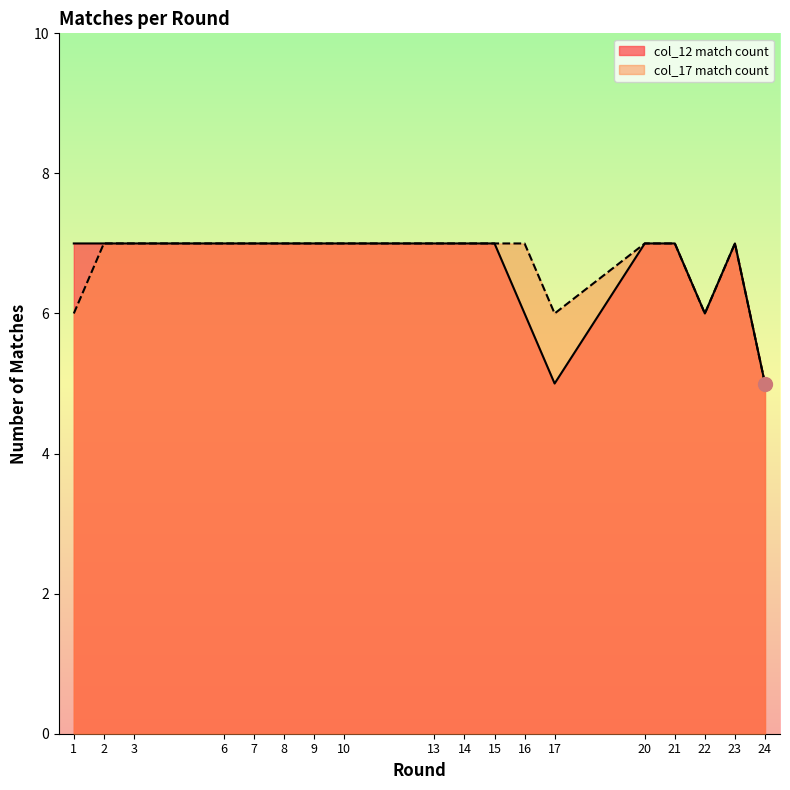

What is the average value of the col_12 match count series?

7